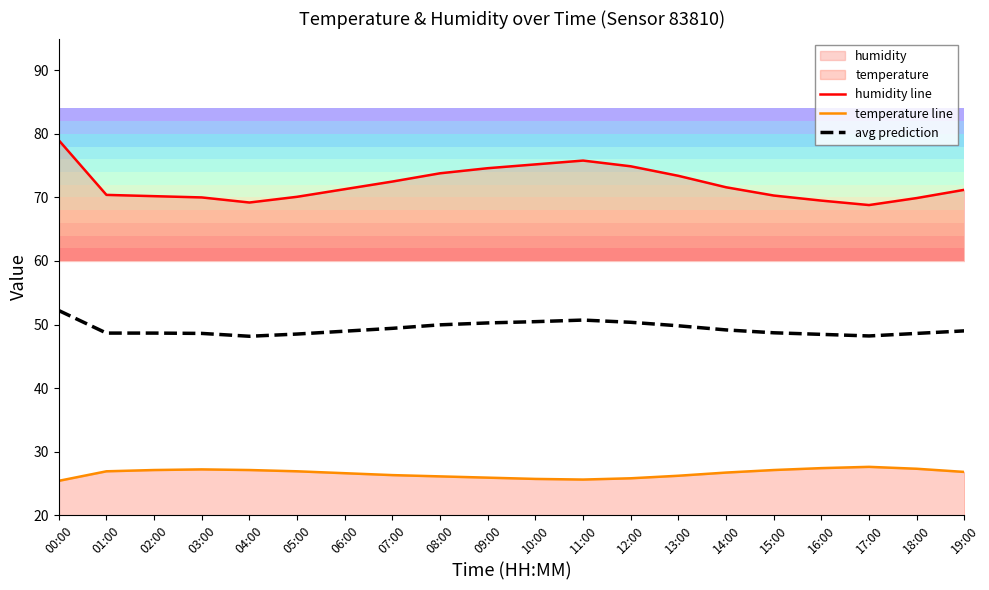

What is the label of the 9th point from the right?

11:00